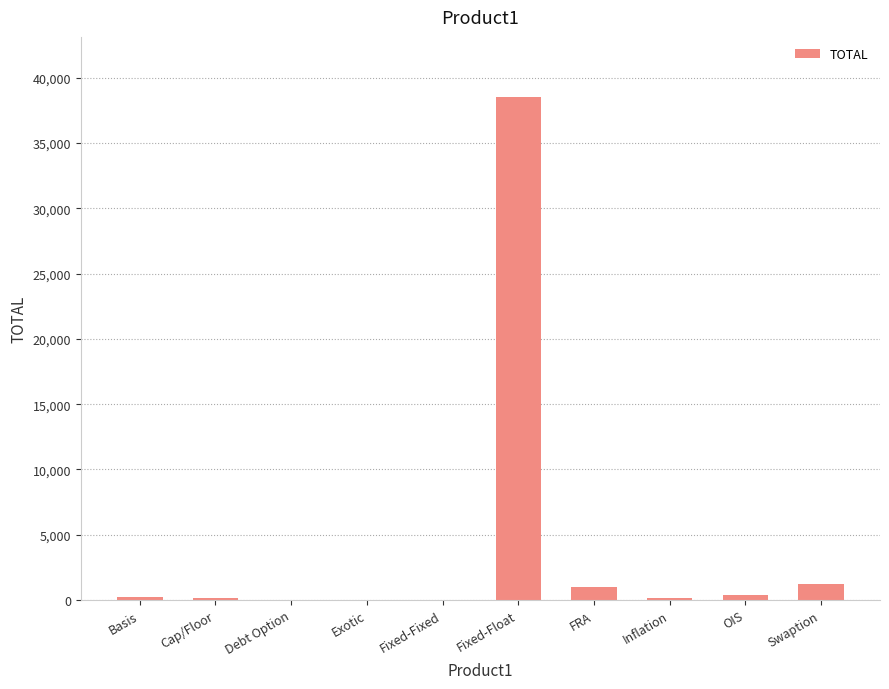

The value at Fixed-Float is 38512. True or false?

True